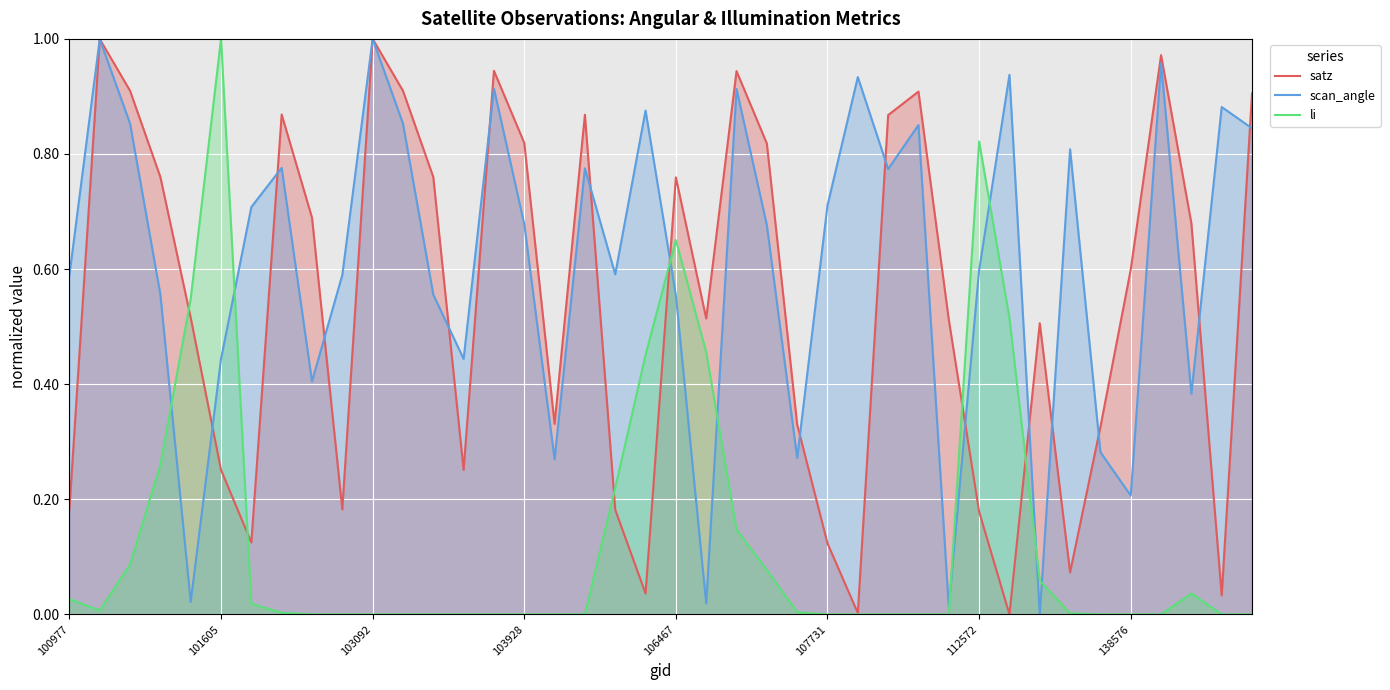

After their last crossing, which series has the higher values: scan_angle or satz?

satz